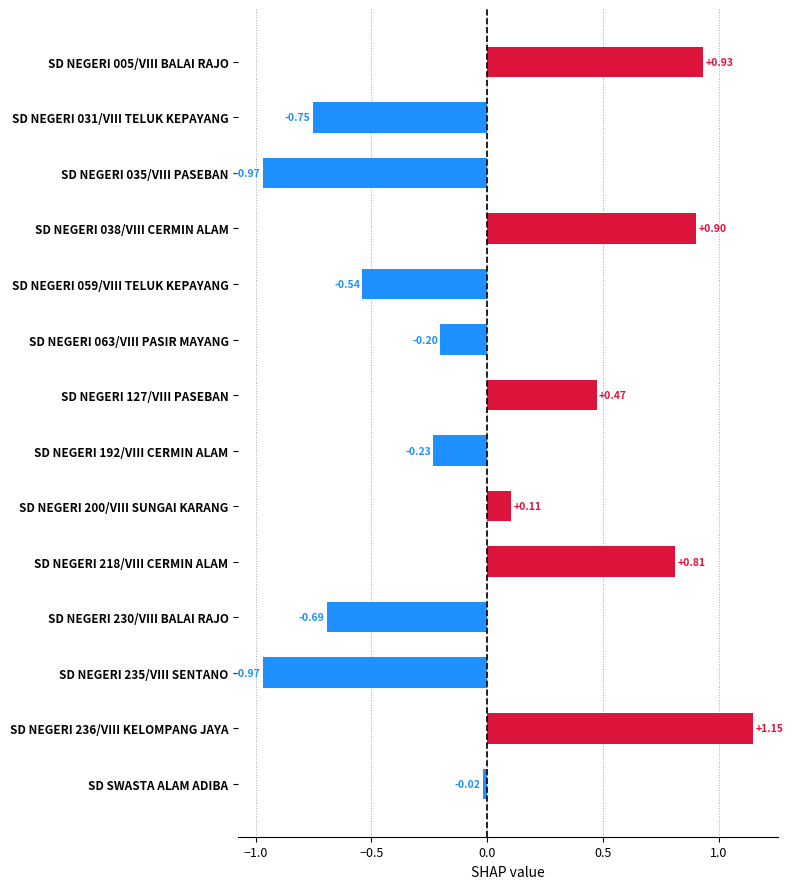

What is the difference between the values at SD NEGERI 200/VIII SUNGAI KARANG and SD NEGERI 127/VIII PASEBAN?

0.4